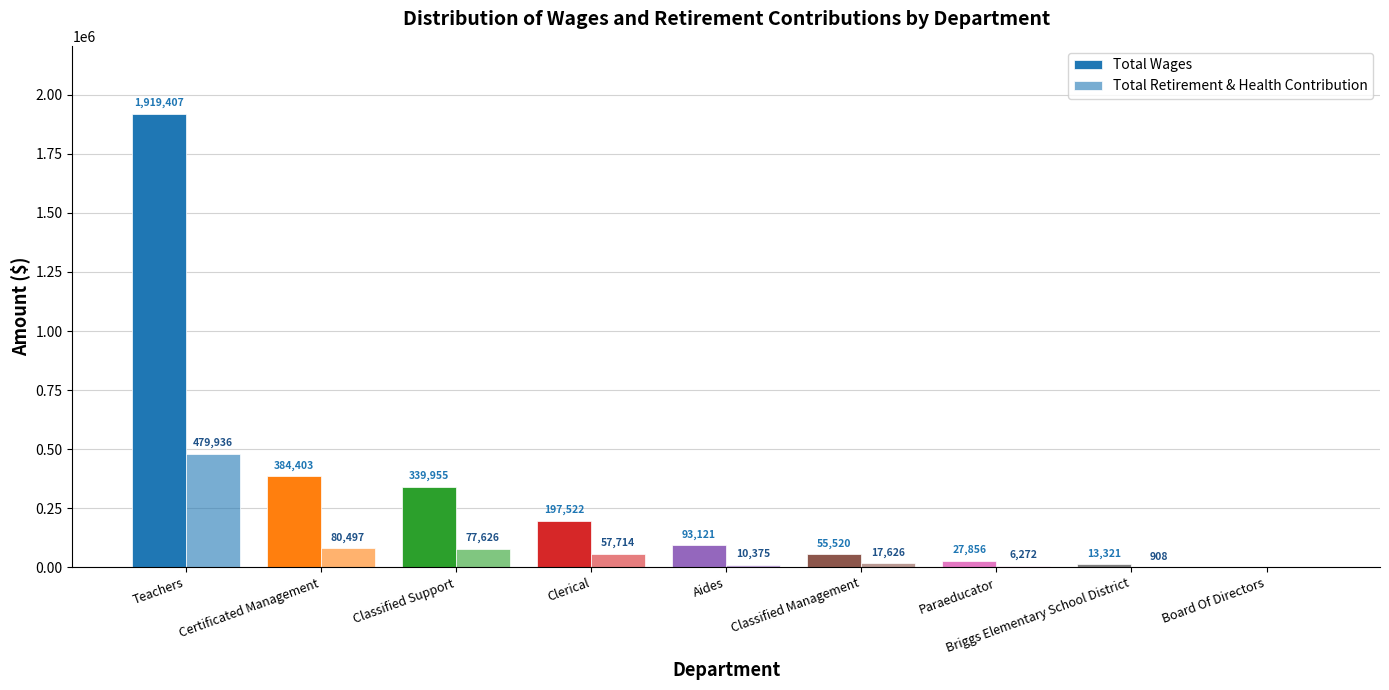

How many categories are shown in the chart?

9